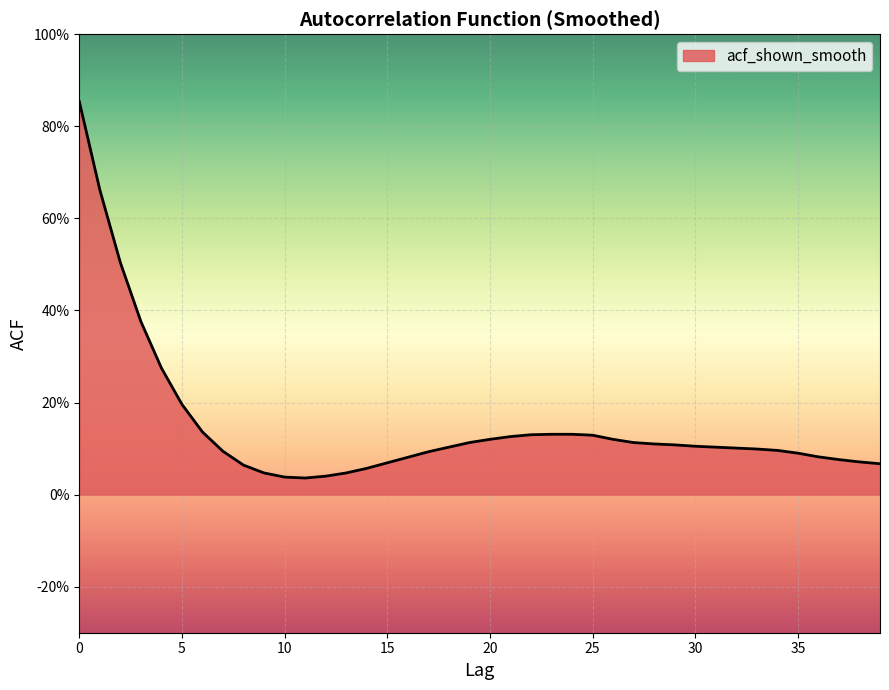

What is the difference between the maximum and minimum values?

0.8